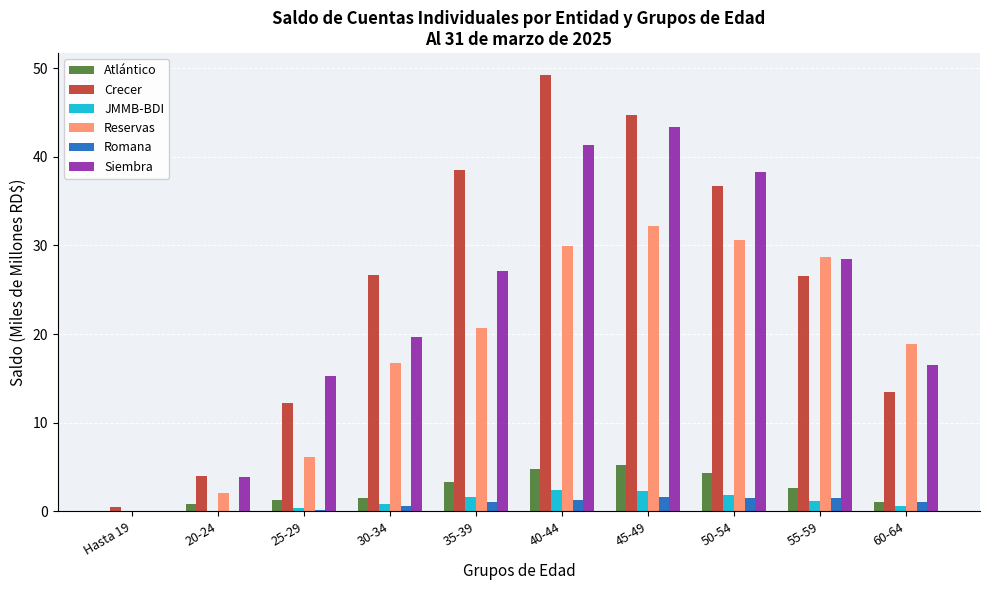

What is the total value across all series at 55-59?

88.8